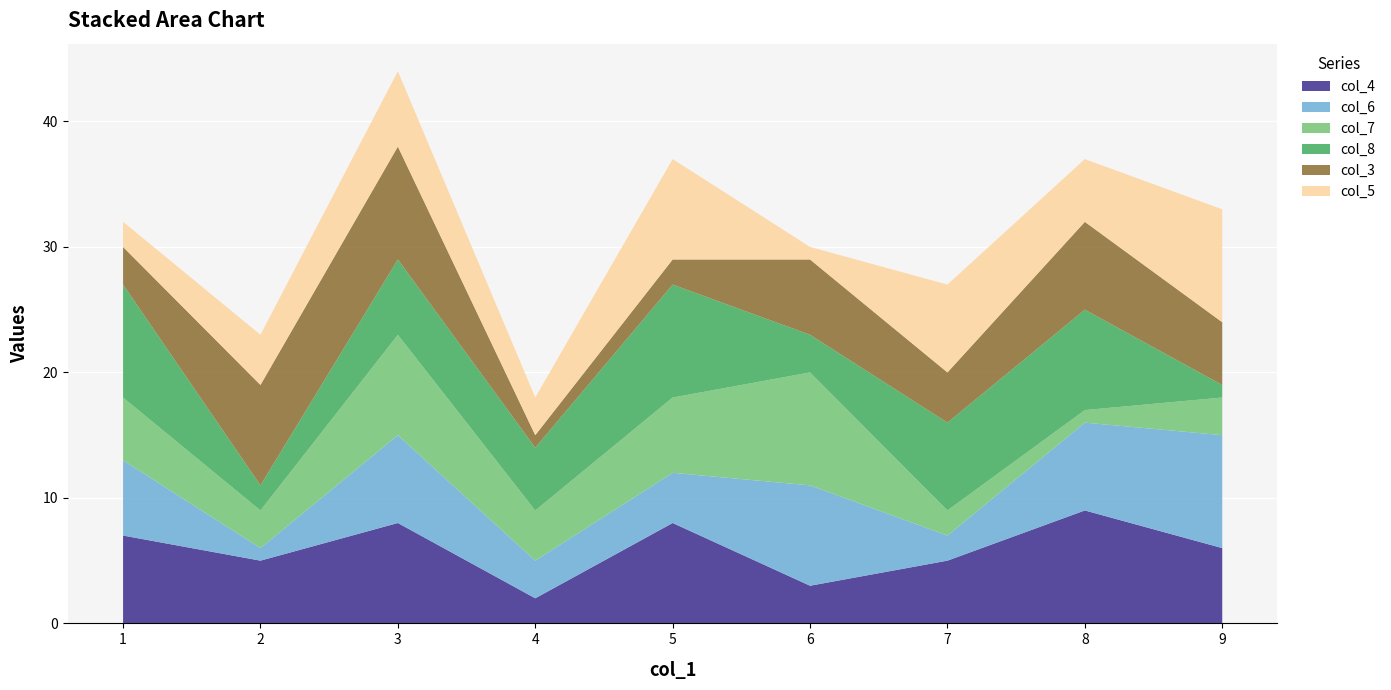

Reading right to left, list all the values displayed in this chart.

col_4: 6	9	5	3	8	2	8	5	7
col_6: 9	7	2	8	4	3	7	1	6
col_7: 3	1	2	9	6	4	8	3	5
col_8: 1	8	7	3	9	5	6	2	9
col_3: 5	7	4	6	2	1	9	8	3
col_5: 9	5	7	1	8	3	6	4	2